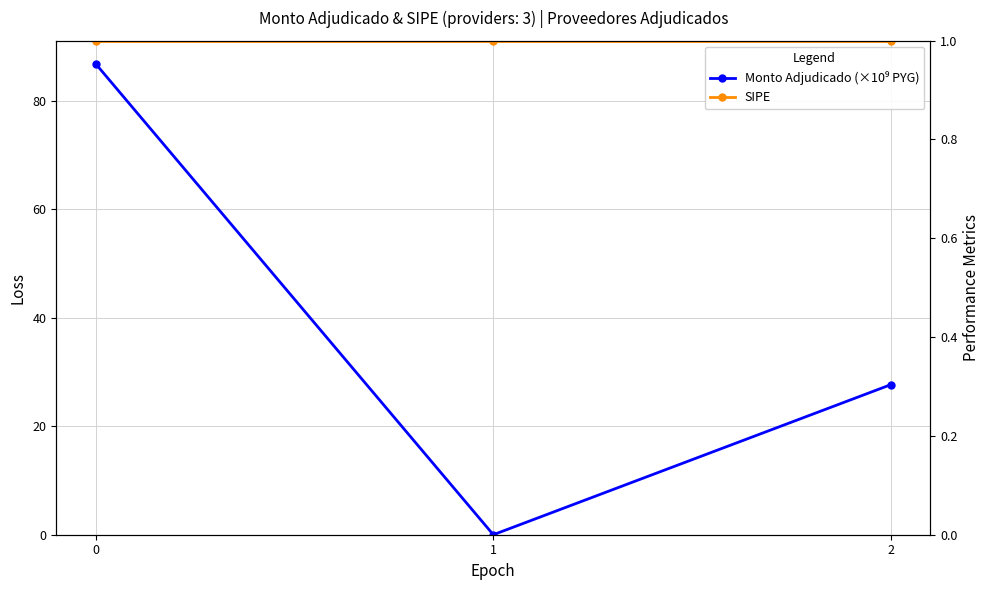

Rank the series at 2 from lowest to highest value.

SIPE, Monto Adjudicado (×10⁹ PYG)